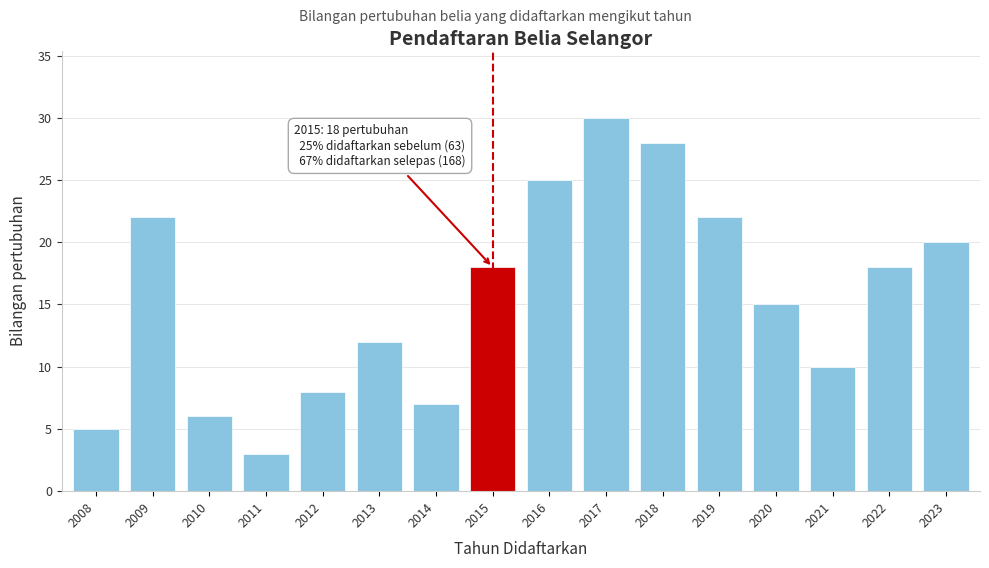

Reading right to left, list all the values displayed in this chart.

20	18	10	15	22	28	30	25	18	7	12	8	3	6	22	5